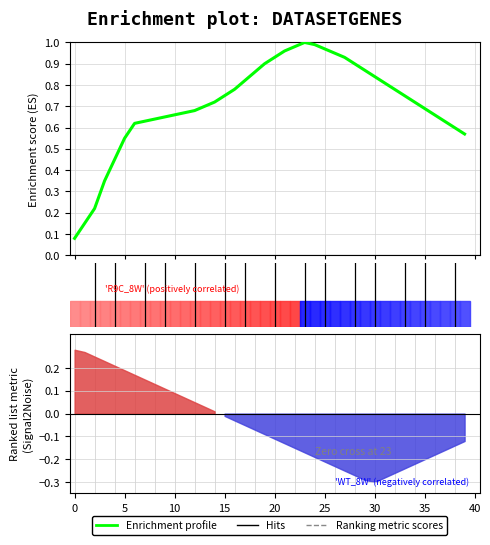

What is the change in value from 15 to 29?

+0.1